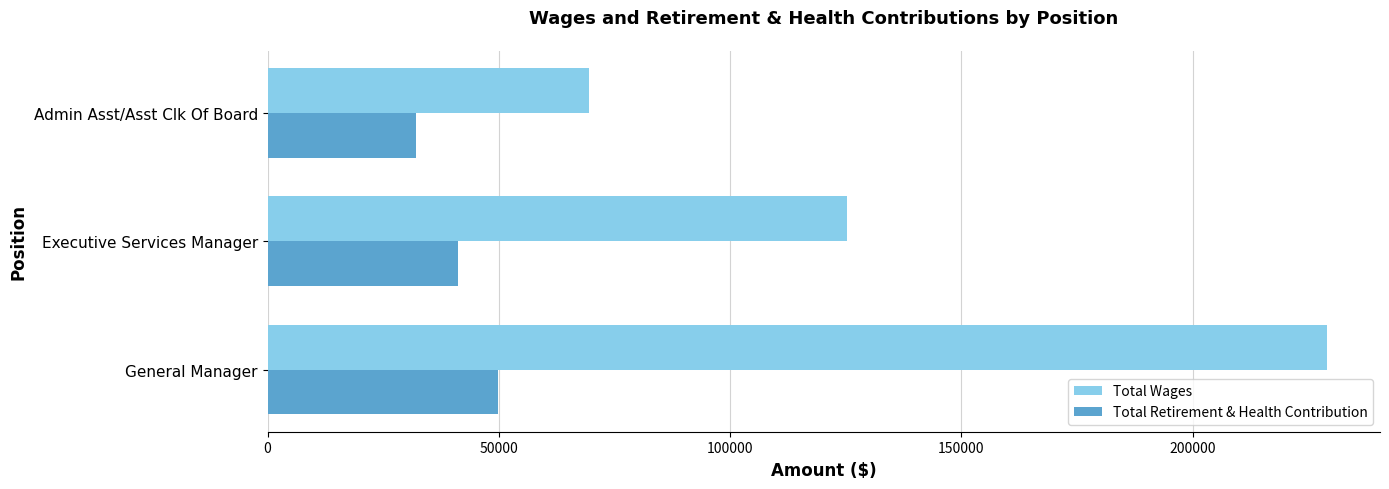

True or false: Total Retirement & Health Contribution has a value of 49882 at General Manager.

True